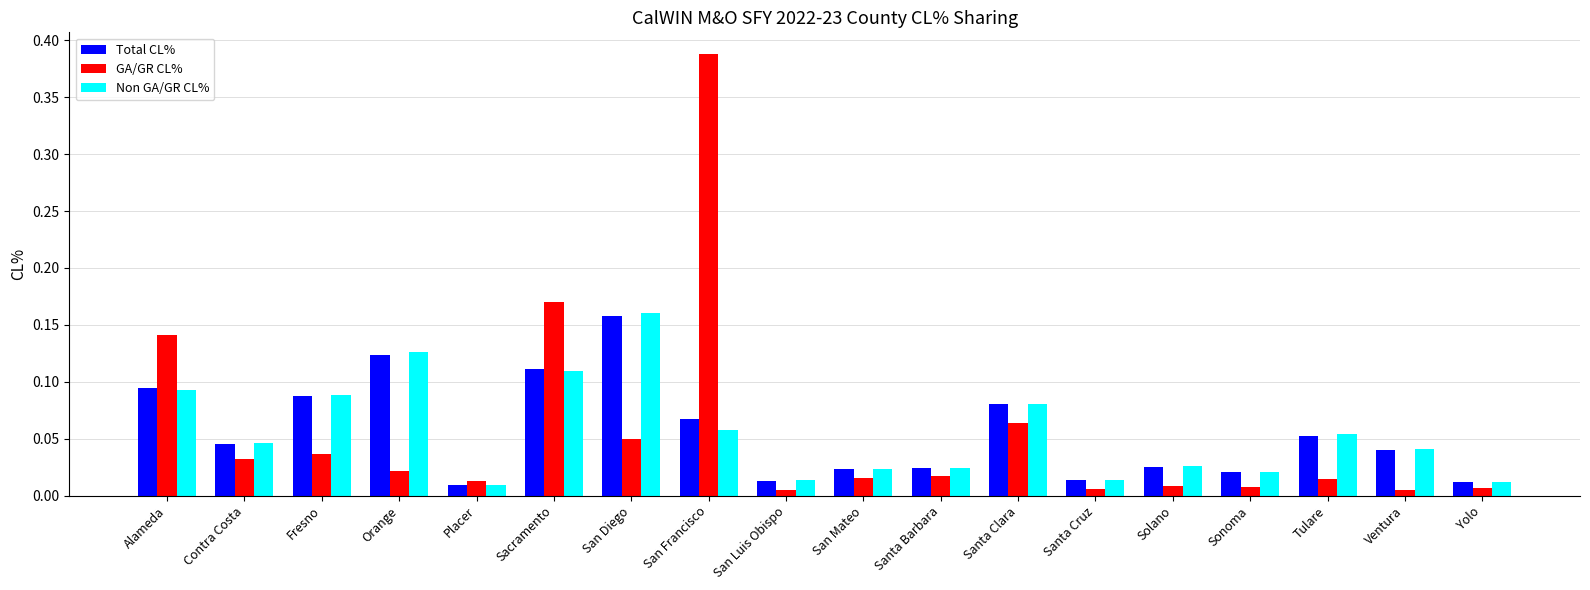

Count the number of categories in the chart.

18